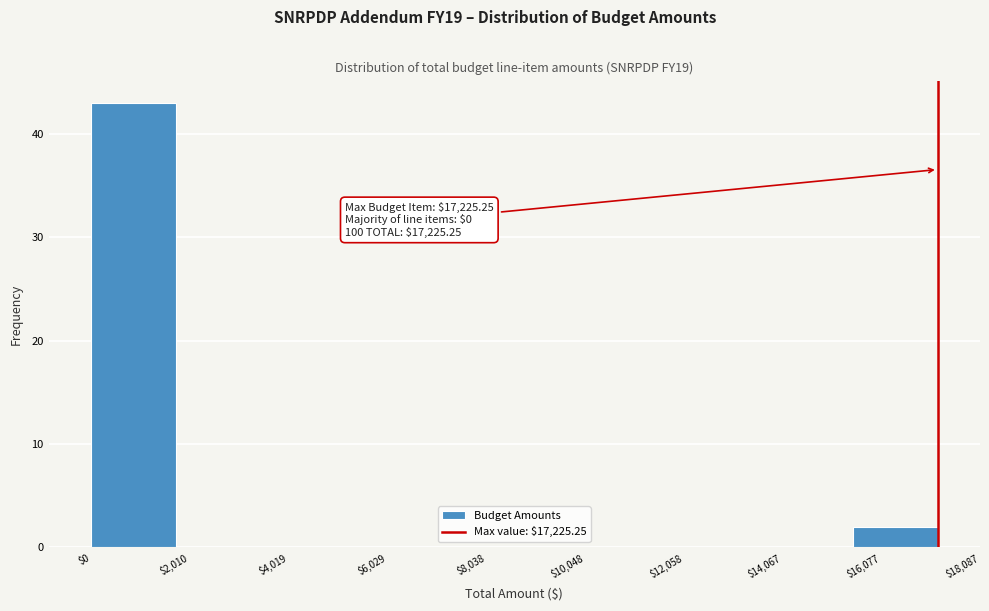

Around what value on the x-axis is the tallest bar? Give the approximate position of its centre, as read against the axis.

1000